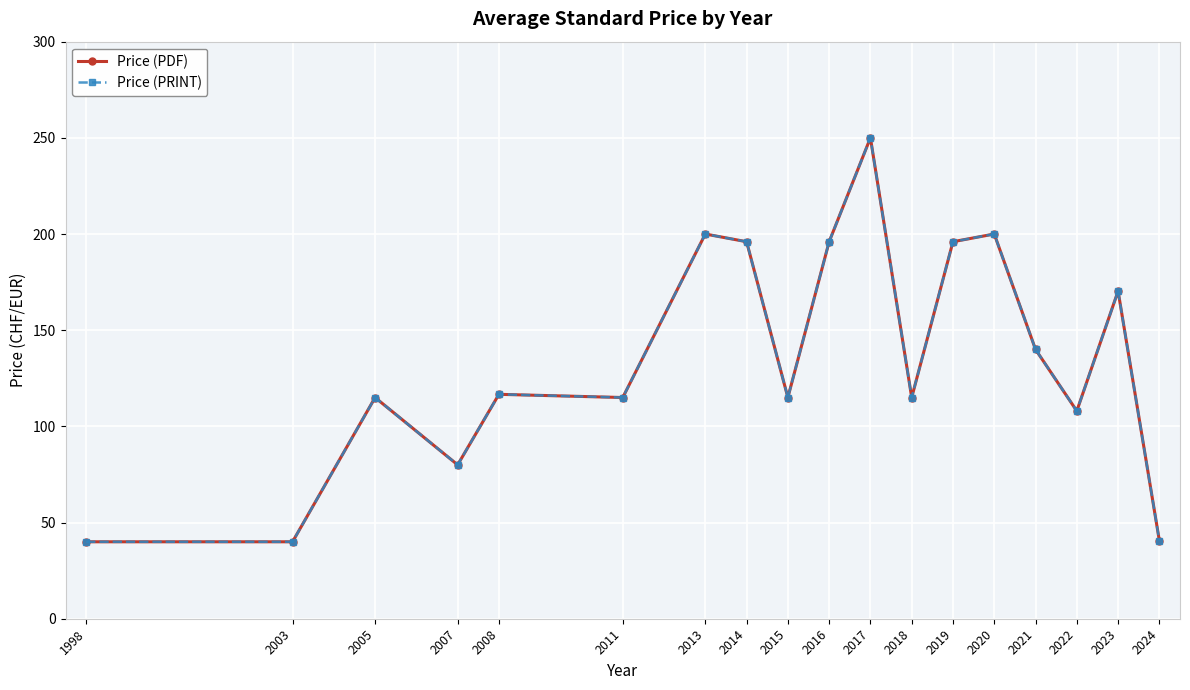

Reading left to right, list all the values displayed in this chart.

Price (PDF): 40.0	40.0	115.0	80.0	116.7	115.0	200.0	196.0	115.0	196.0	250.0	115.0	196.0	200.0	140.0	108.0	170.3	40.6
Price (PRINT): 40.0	40.0	115.0	80.0	116.7	115.0	200.0	196.0	115.0	196.0	250.0	115.0	196.0	200.0	140.0	108.0	170.3	40.6